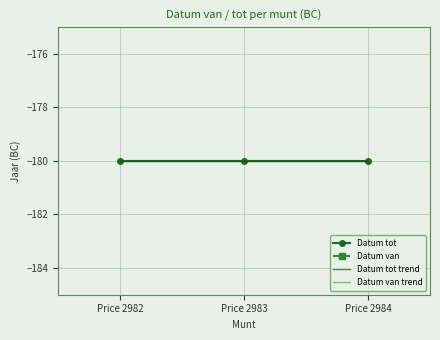

What are all the series names shown in the legend?

Datum tot, Datum van, Datum tot trend, Datum van trend